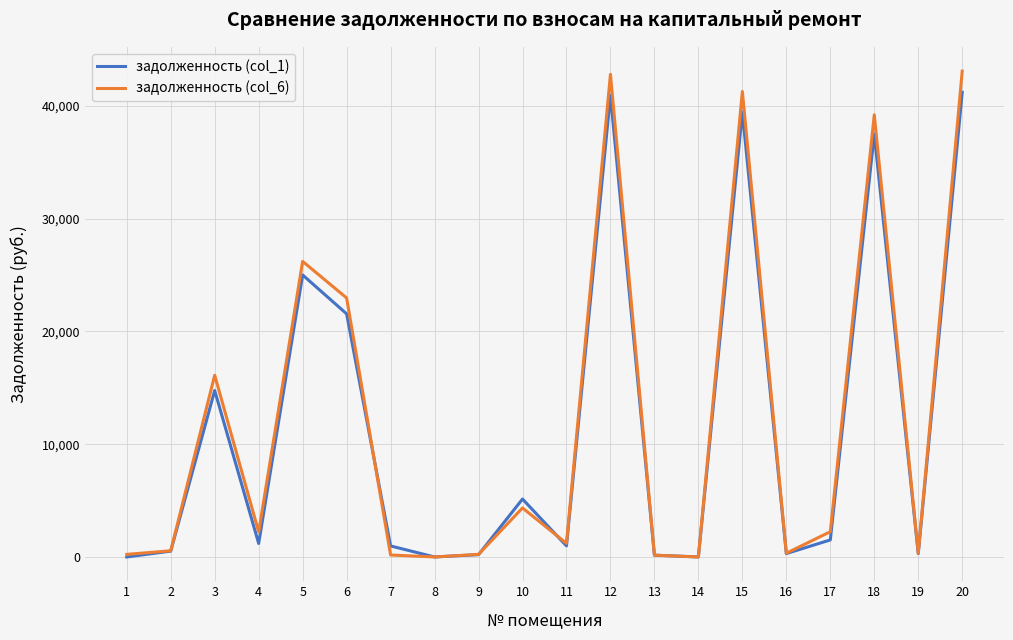

Which series ends up on top after the final intersection of задолженность (col_1) and задолженность (col_6)?

задолженность (col_6)